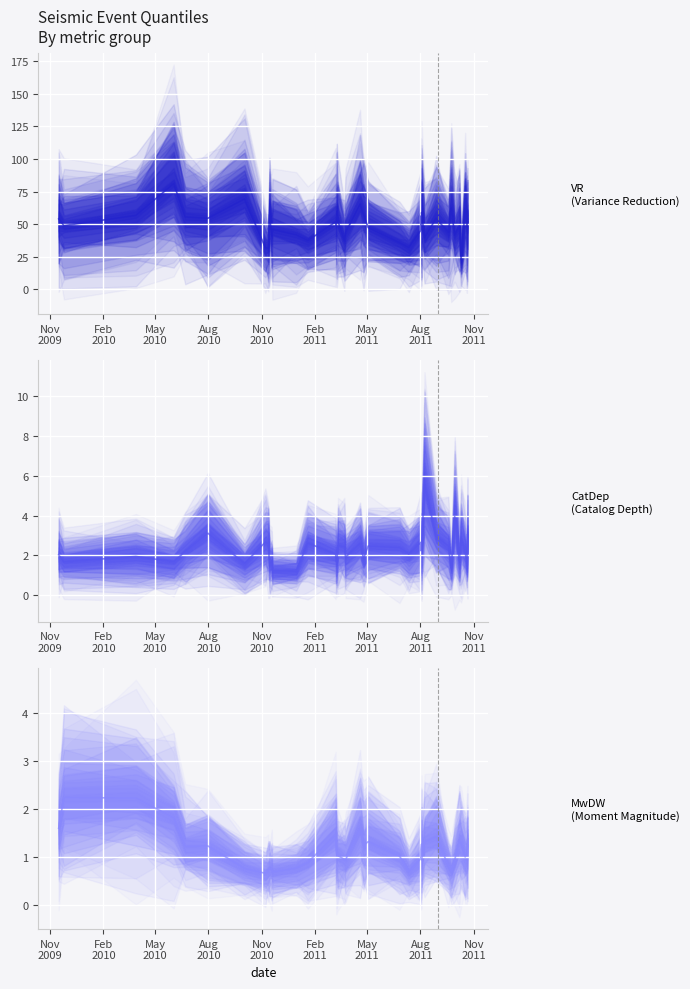

What are all the series names shown in the legend?

VR, CatDep, MwDW